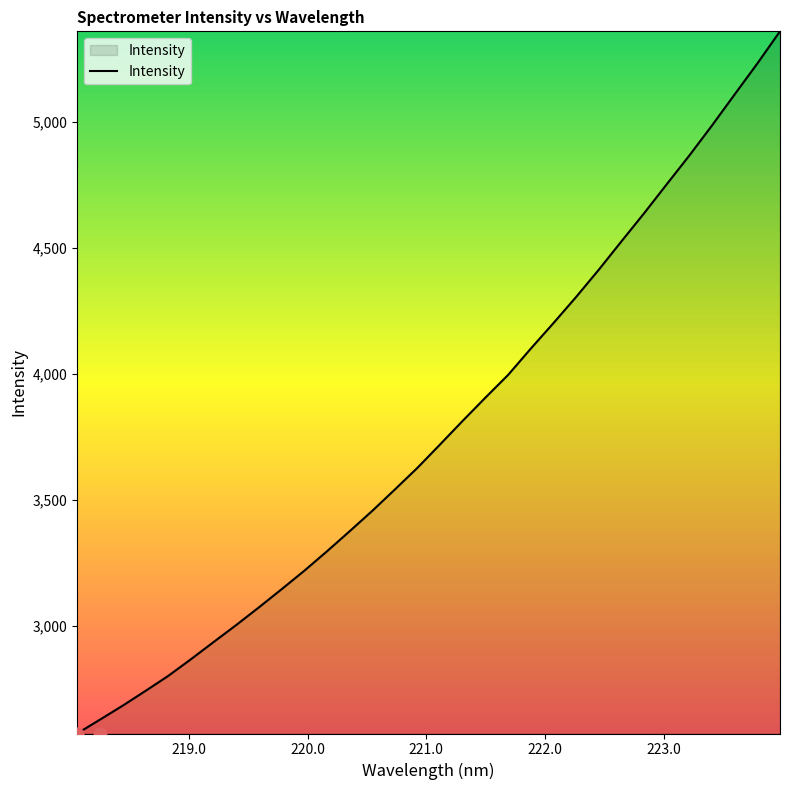

Between 220.3533 and 219.3979, which is larger?

220.3533